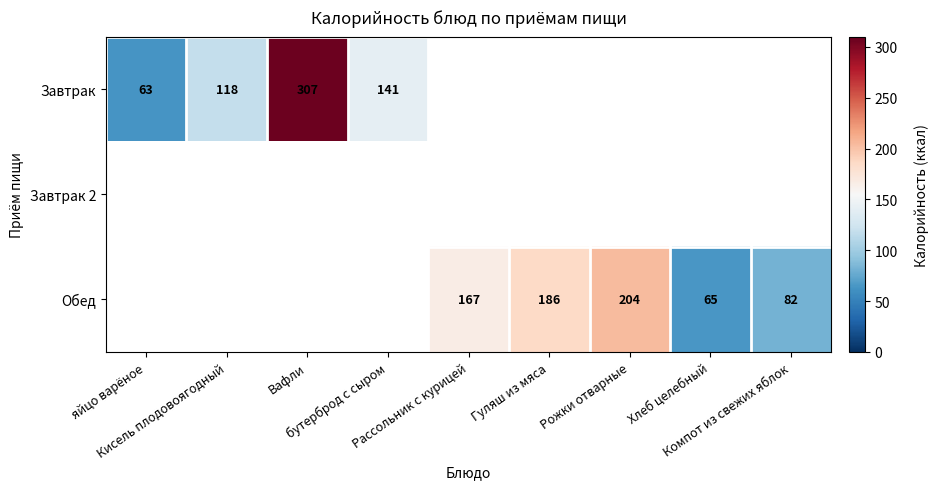

Is the value of Обед at Вафли greater than the value of Завтрак at Гуляш из мяса?

No